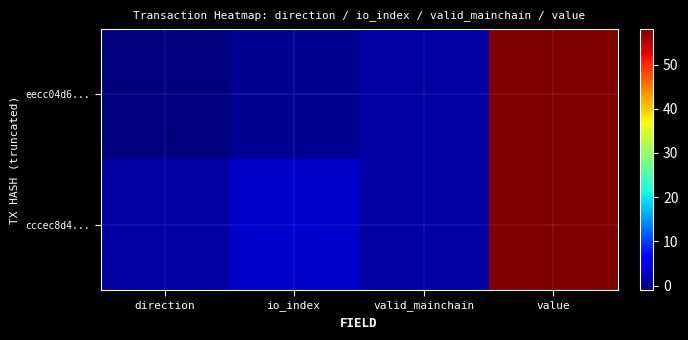

At direction, list the series in order from largest to smallest.

cccec8d4..., eecc04d6...